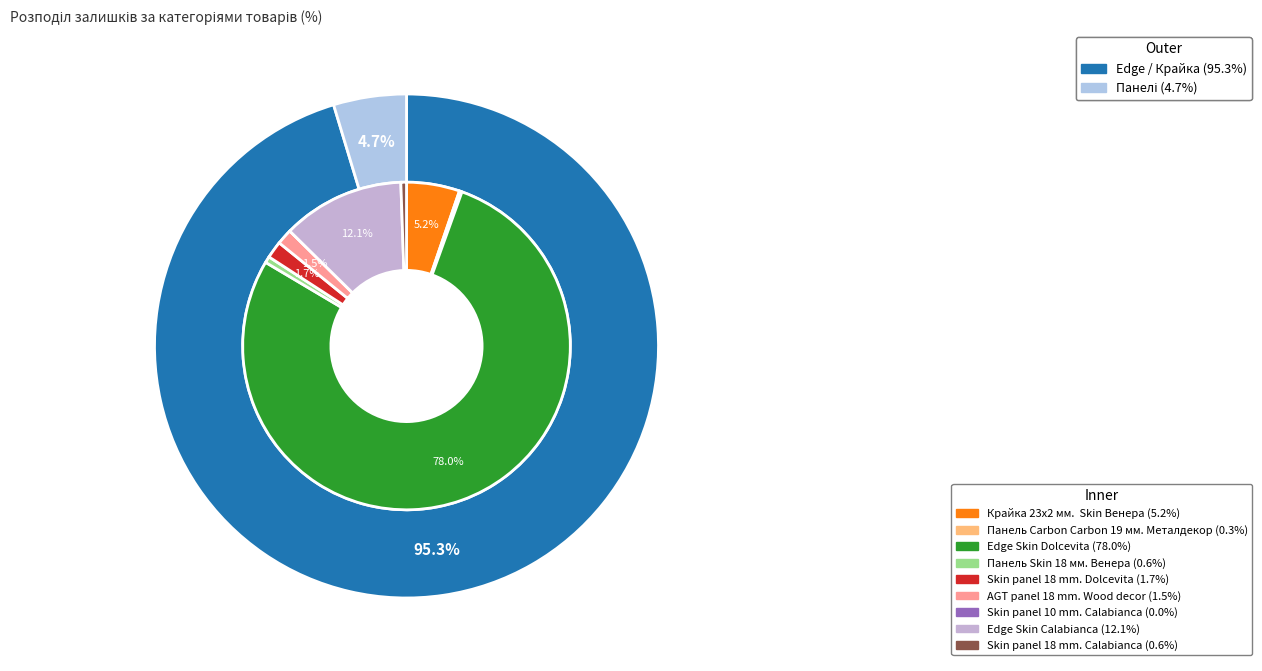

Which category accounts for the majority?

Edge Skin Dolcevita